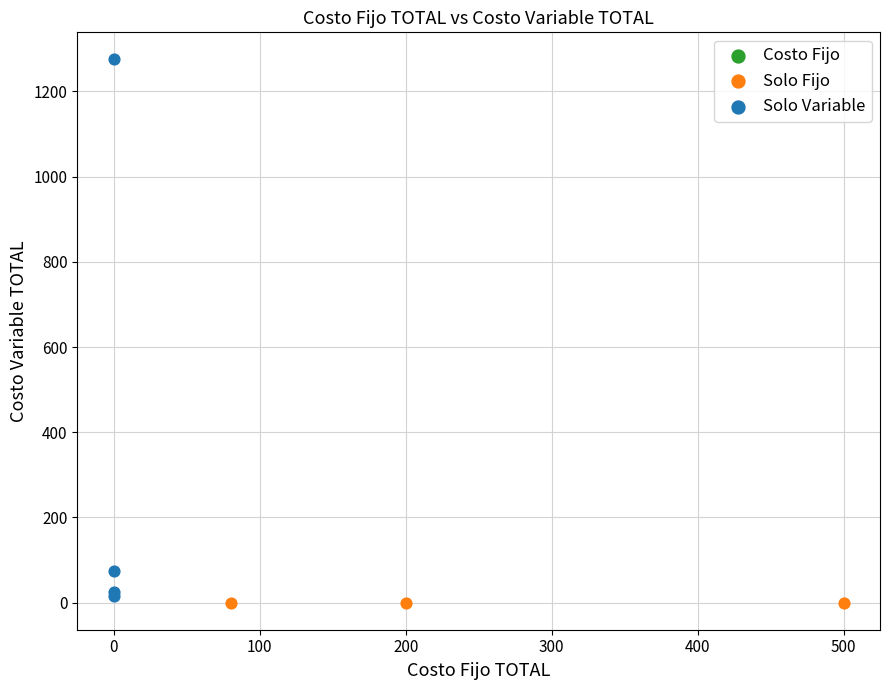

Which series contains the highest Y value?

Solo Variable